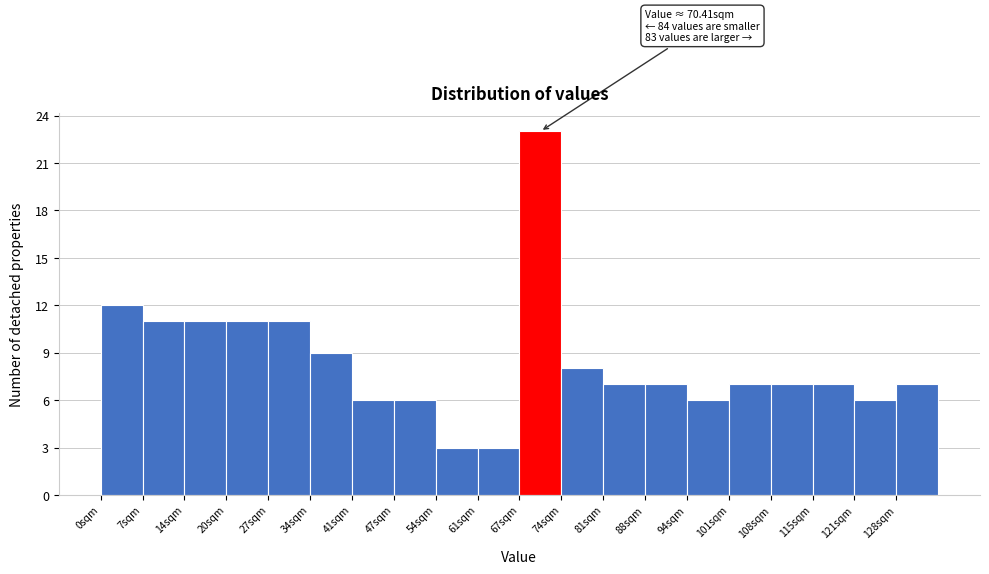

Over which range of the x-axis is the bar tallest?

67 to 74